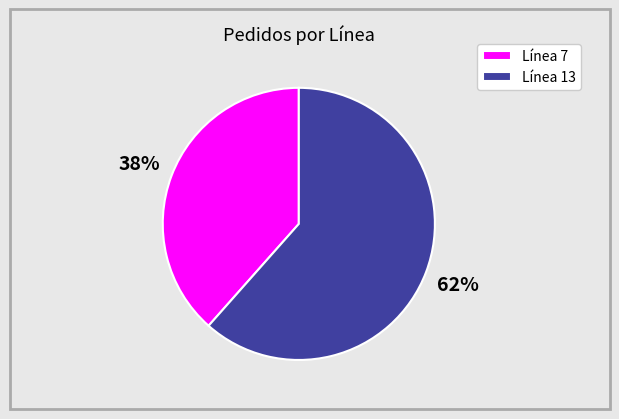

Which category accounts for the majority?

Línea 13